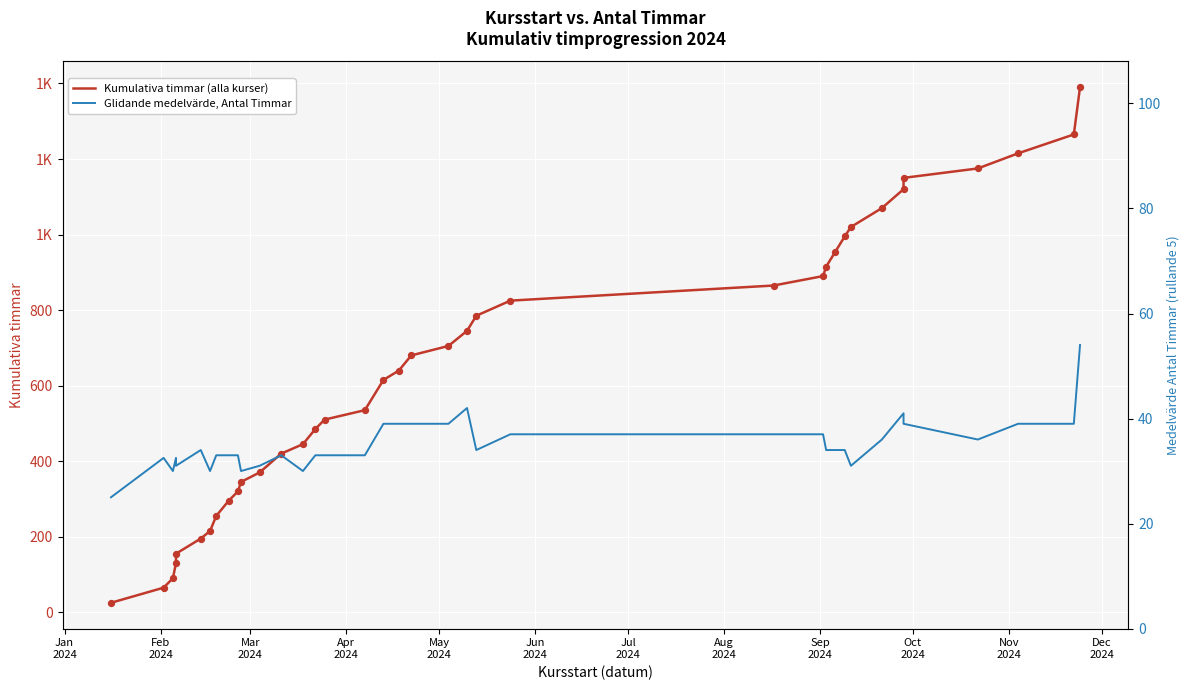

Which series contains the highest Y value?

Kumulativa timmar (alla kurser)